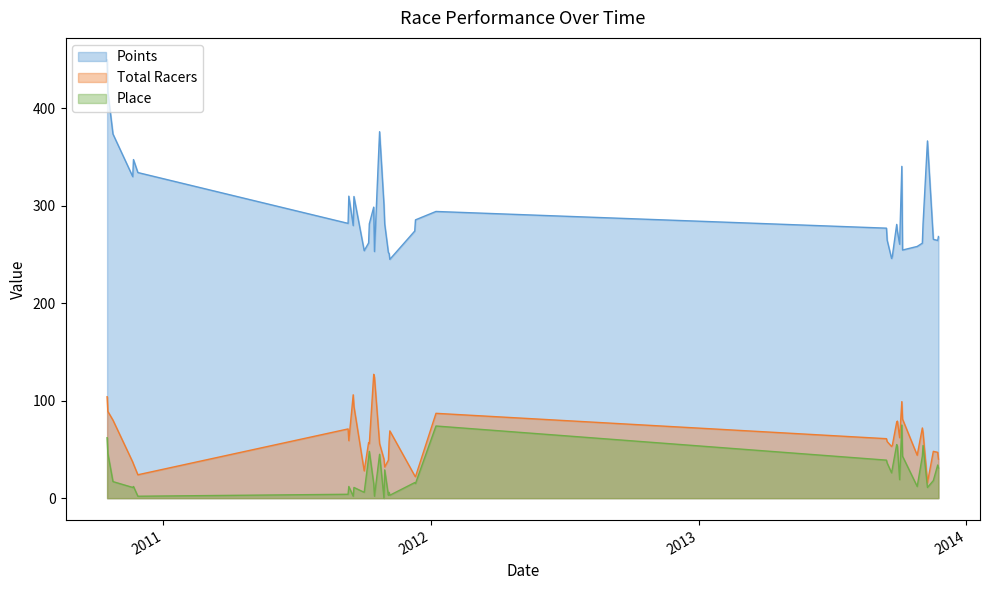

Which series has the widest spread of values?

Points